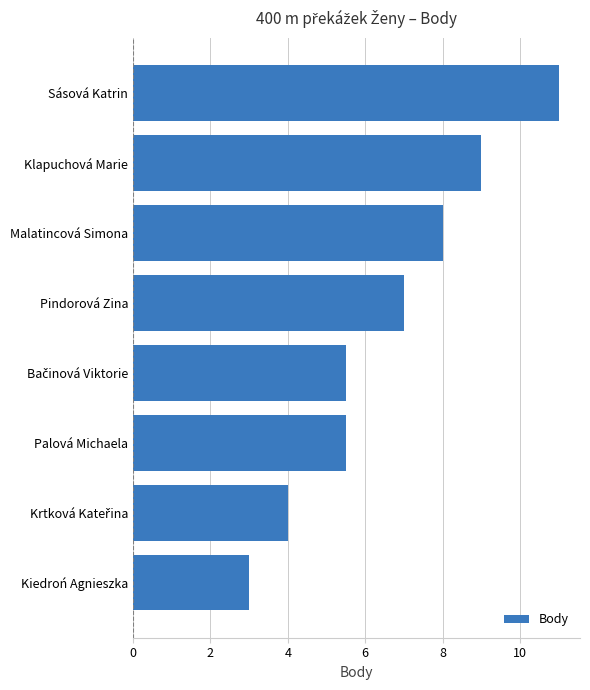

How many values are below 7?

4